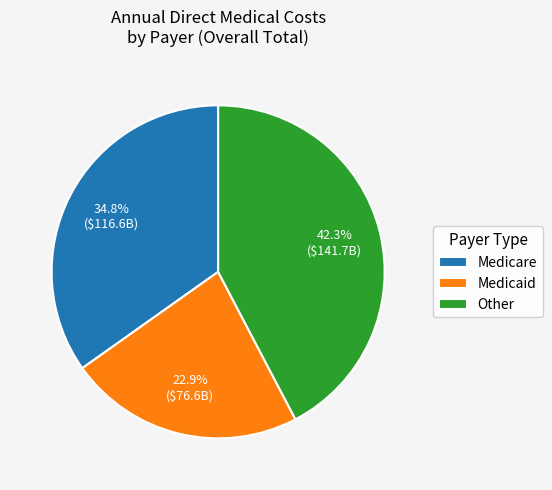

To the nearest percent, what is the difference between the largest and smallest slice percentages?

19%